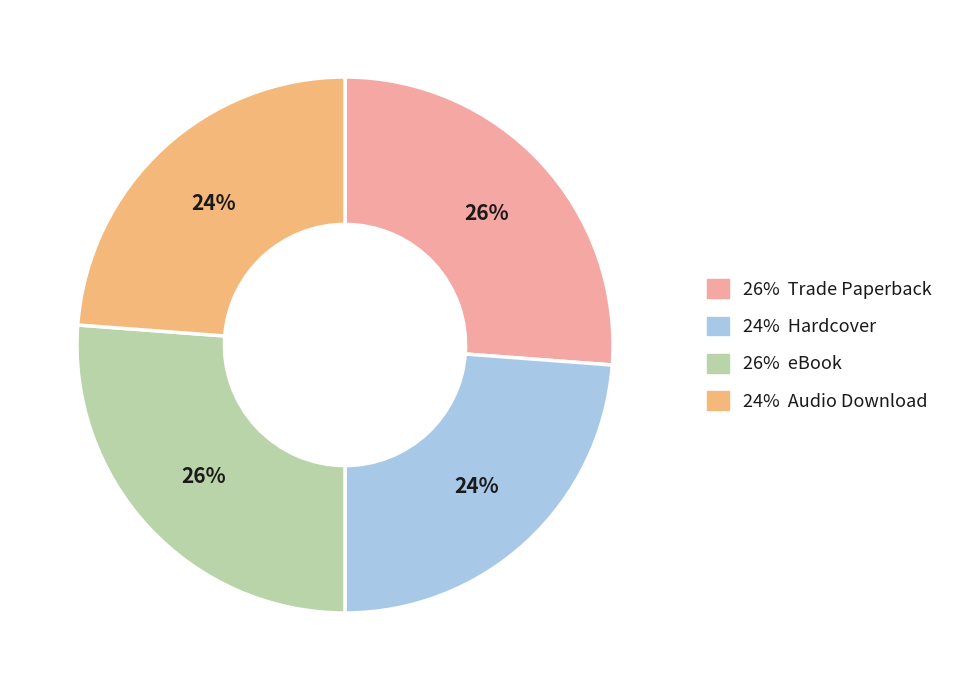

To the nearest percent, what is the average slice percentage?

25%